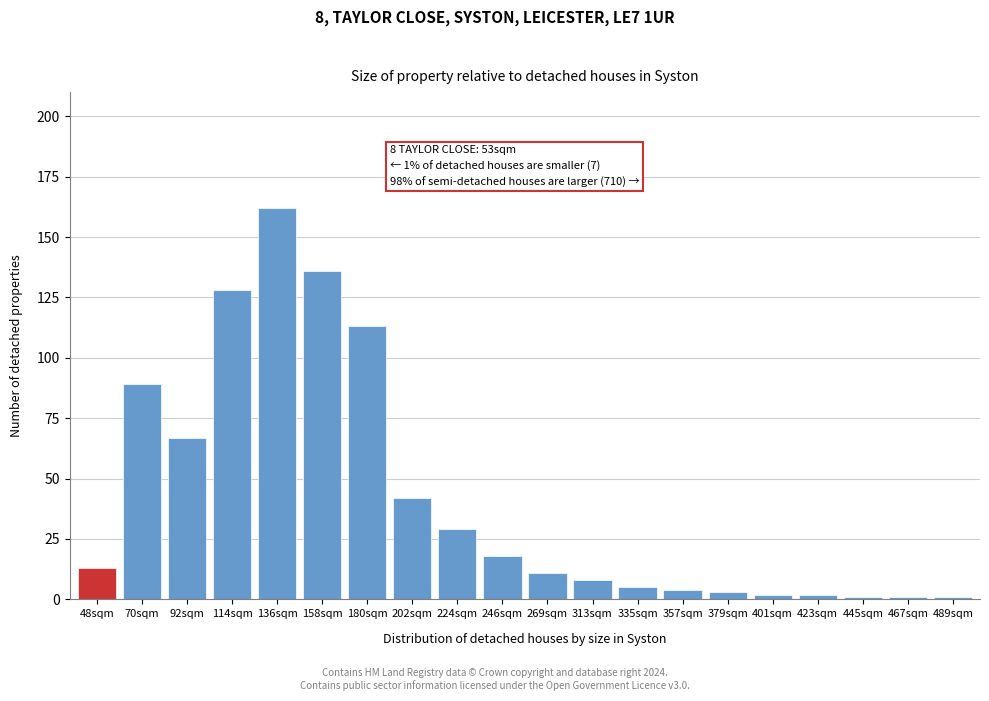

Reading left to right, what are all the values shown in this chart?

13	89	67	128	162	136	113	42	29	18	11	8	5	4	3	2	2	1	1	1